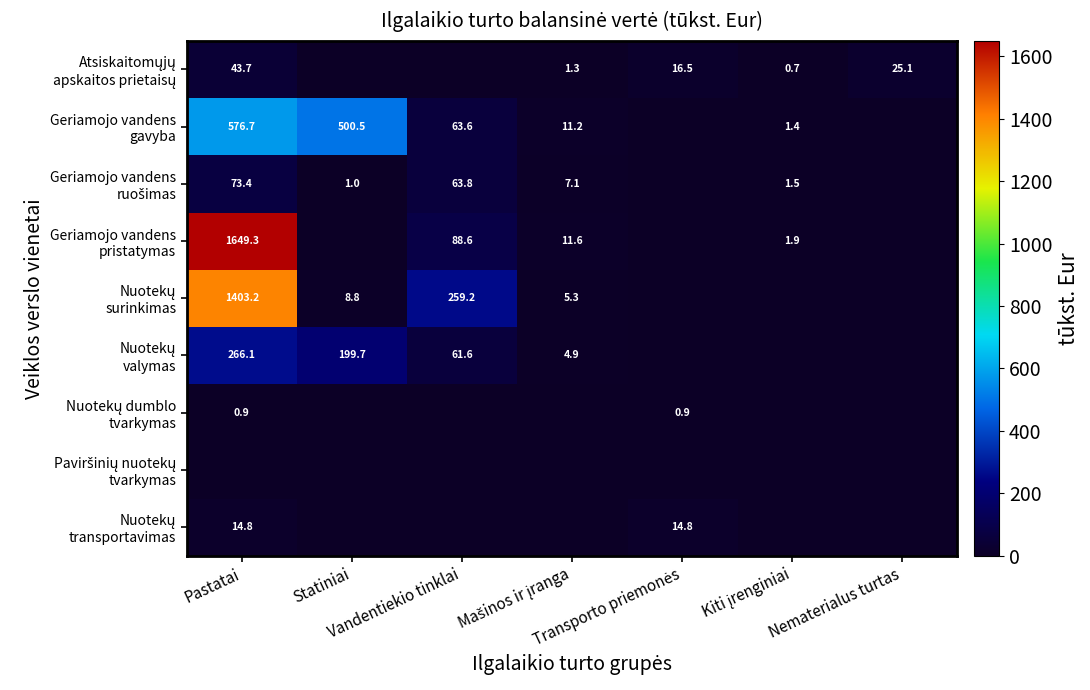

What is the total value across all series at Vandentiekio tinklai?

536.7